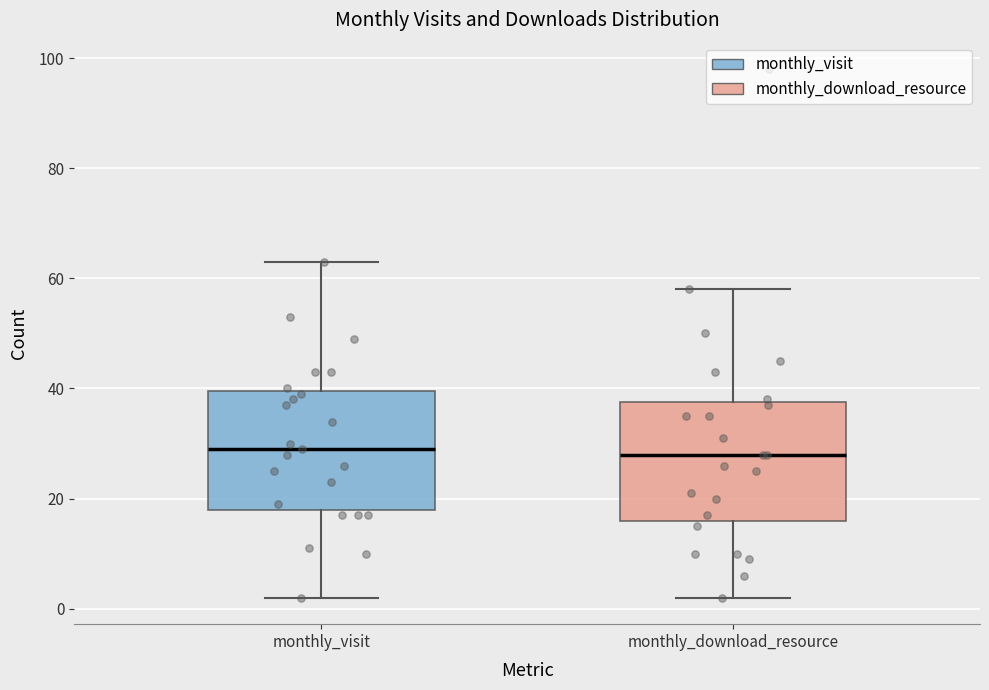

Reading left to right, transcribe this box plot: for each box, give where its median line is, the range the box spans, and where its two whiskers end, as read against the y-axis. The values are not printed on the chart, so give them approximately, as read against the axis.

monthly_visit: median 30, box 18 to 40, whiskers 2 to 64
monthly_download_resource: median 28, box 16 to 38, whiskers 2 to 58